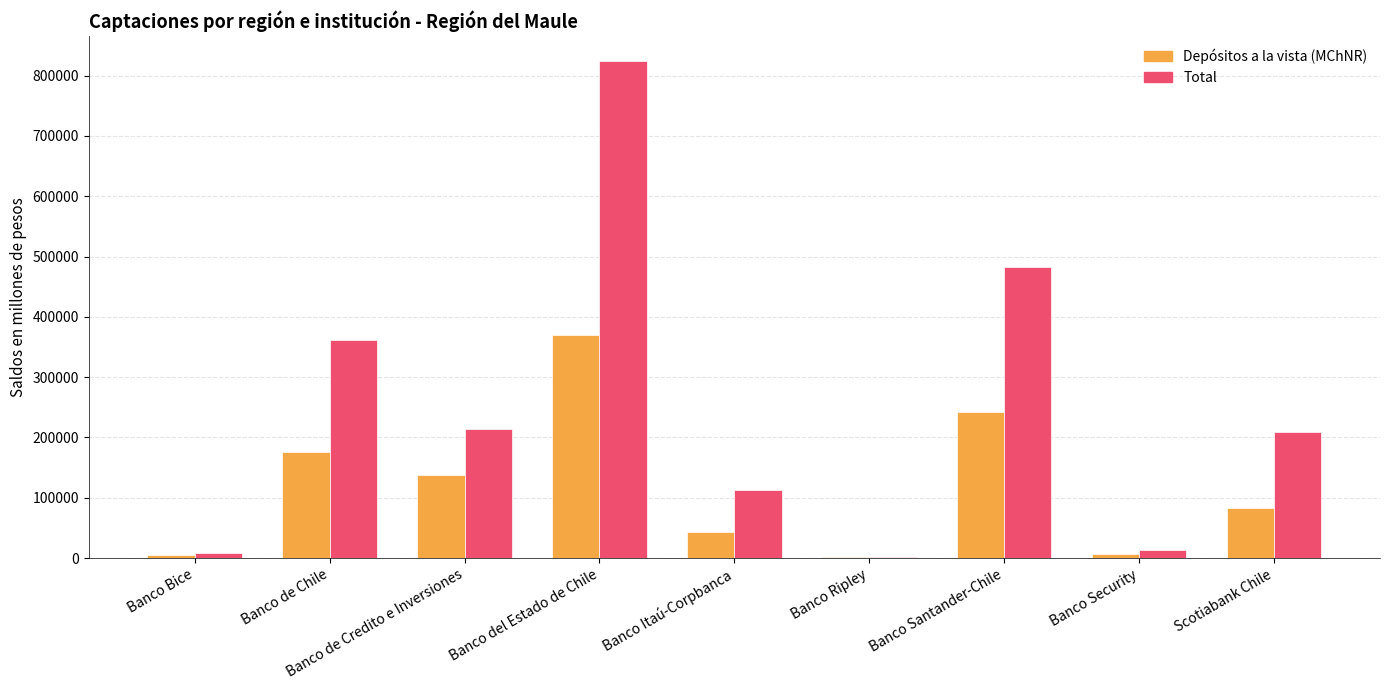

Which series changed the most between Banco de Chile and Banco de Credito e Inversiones?

Total